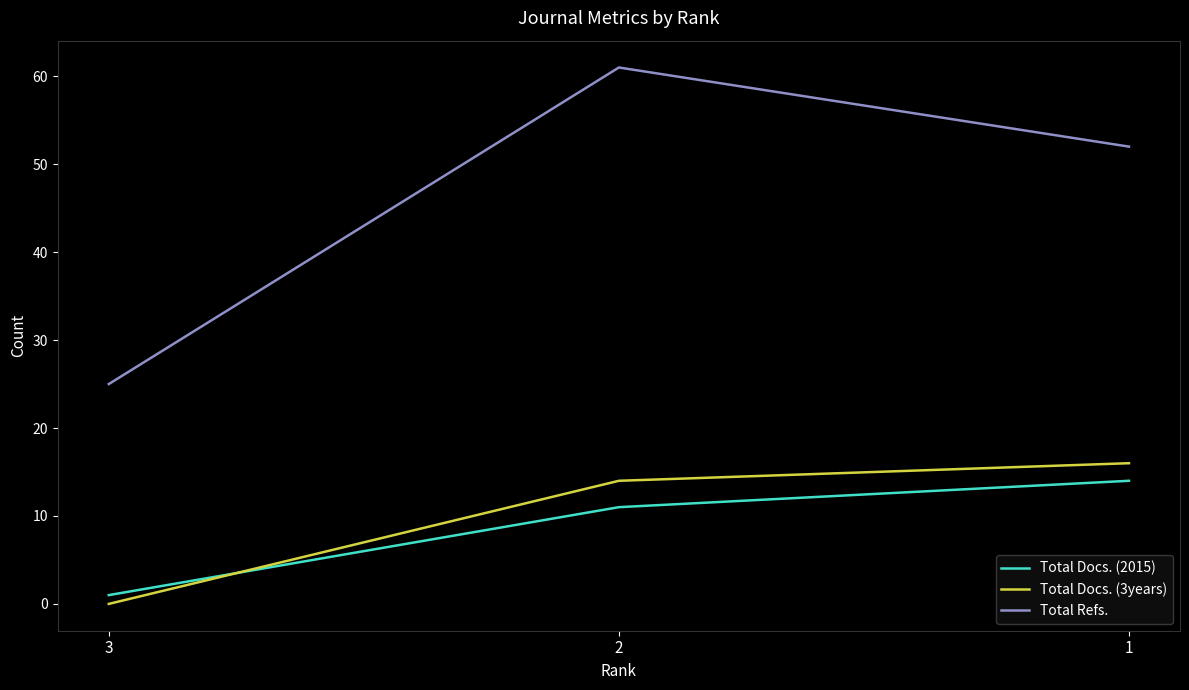

At how many categories does at least one series exceed 12?

3